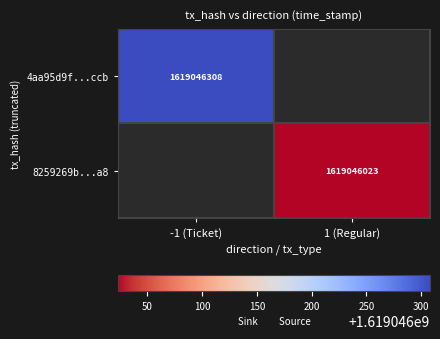

The 8259269b9df076159518881511e955b193900a8 series shows 0 at -1. True or false?

False